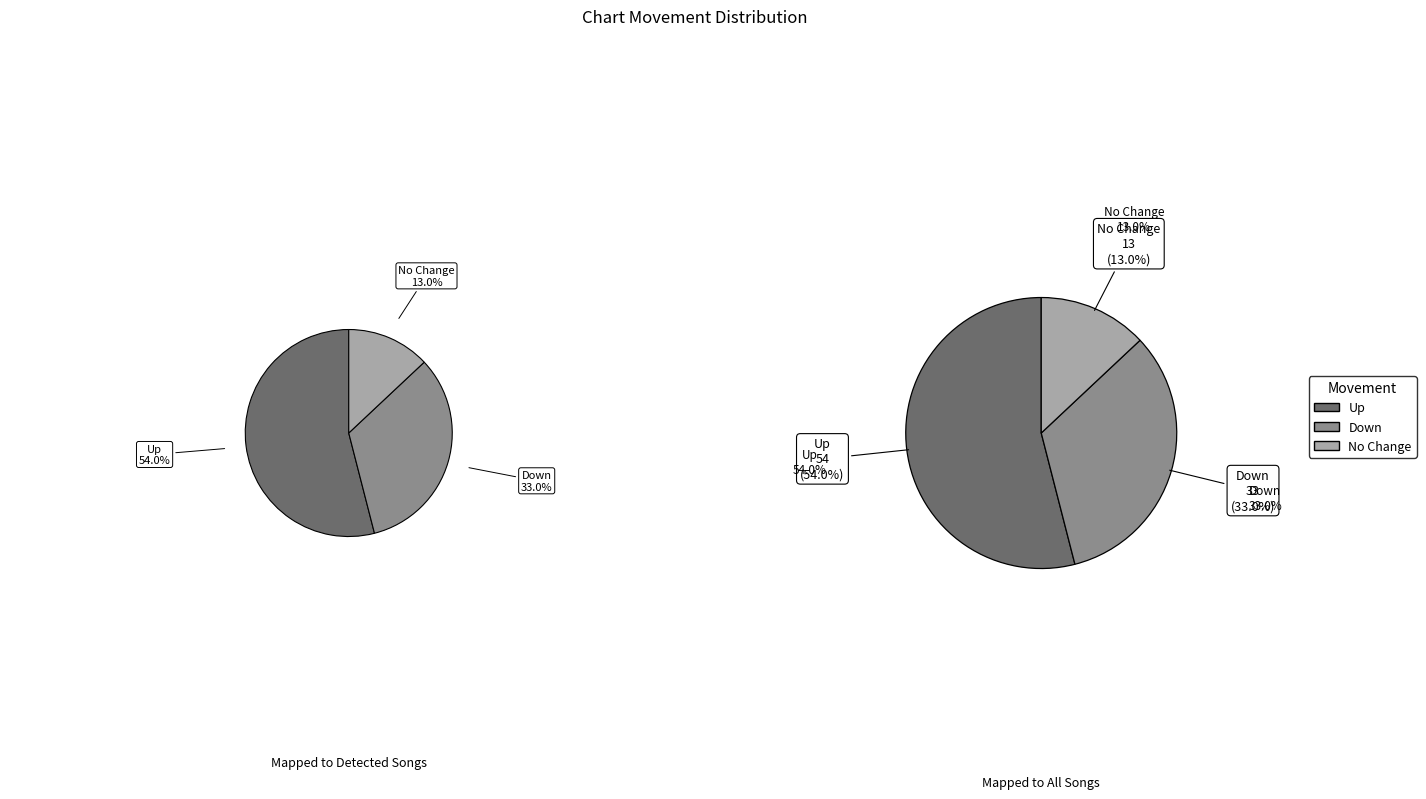

Approximately how many times larger is the value at - compared to up?

0.2